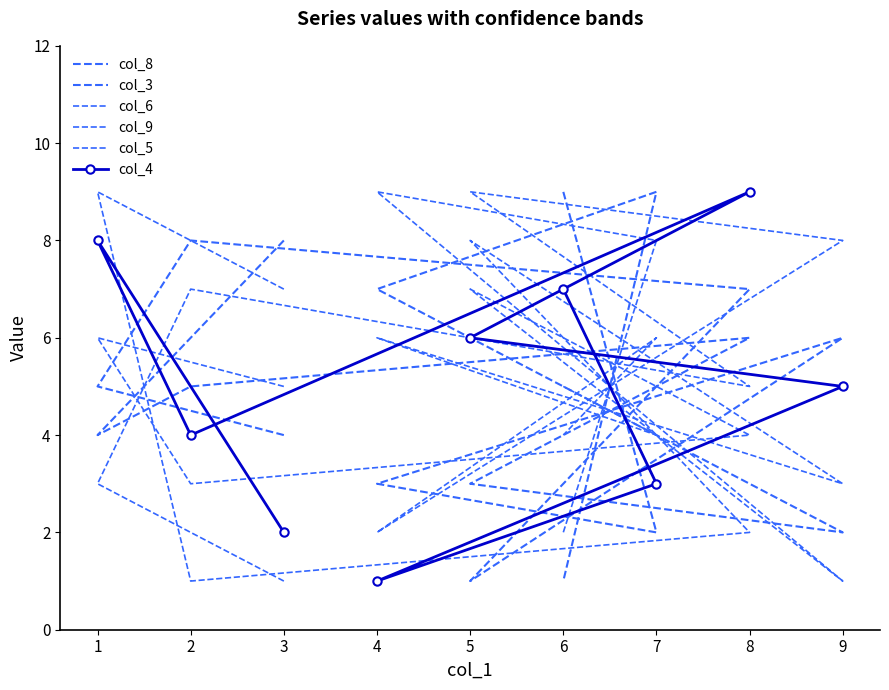

True or false: col_3 has a value of 2 at 5.

False